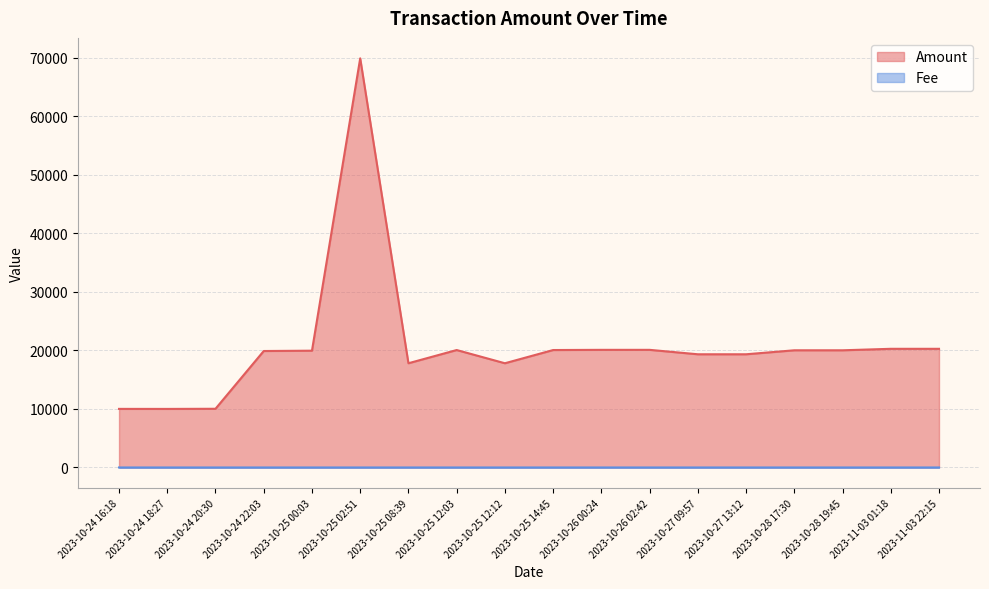

Rank the series at 2023-10-25 02:51 from lowest to highest value.

Fee, Amount